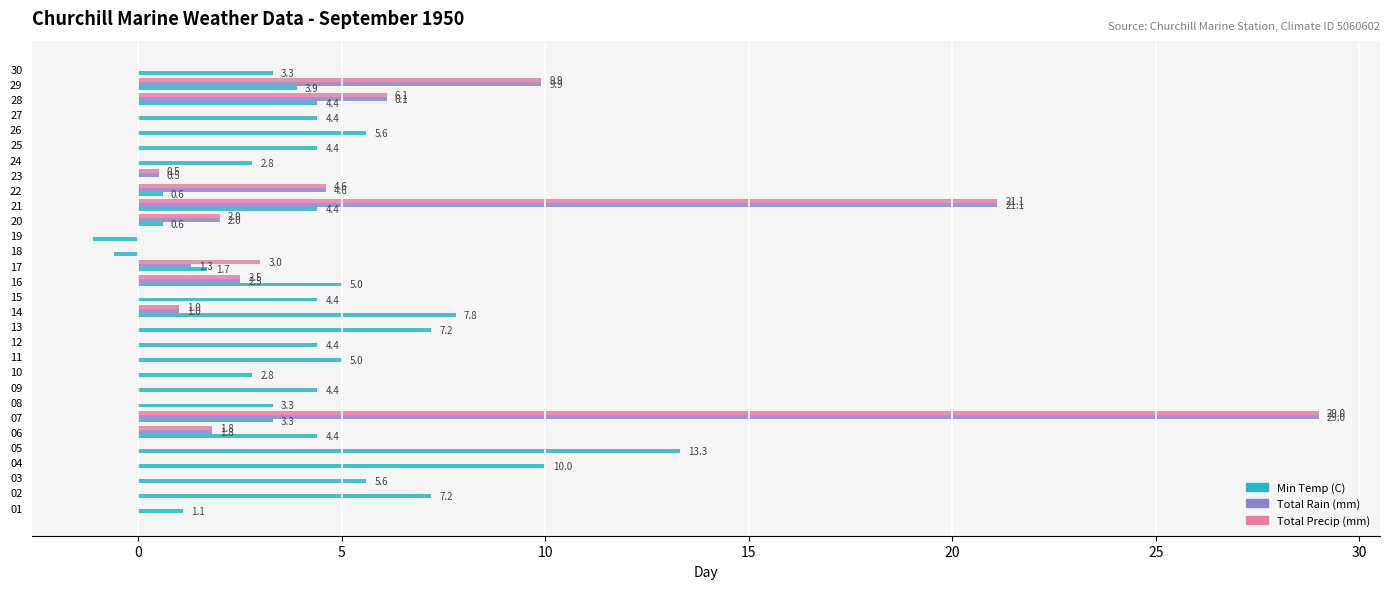

Is the value of Min Temp (C) at 24 greater than the value of Total Rain (mm) at 26?

Yes